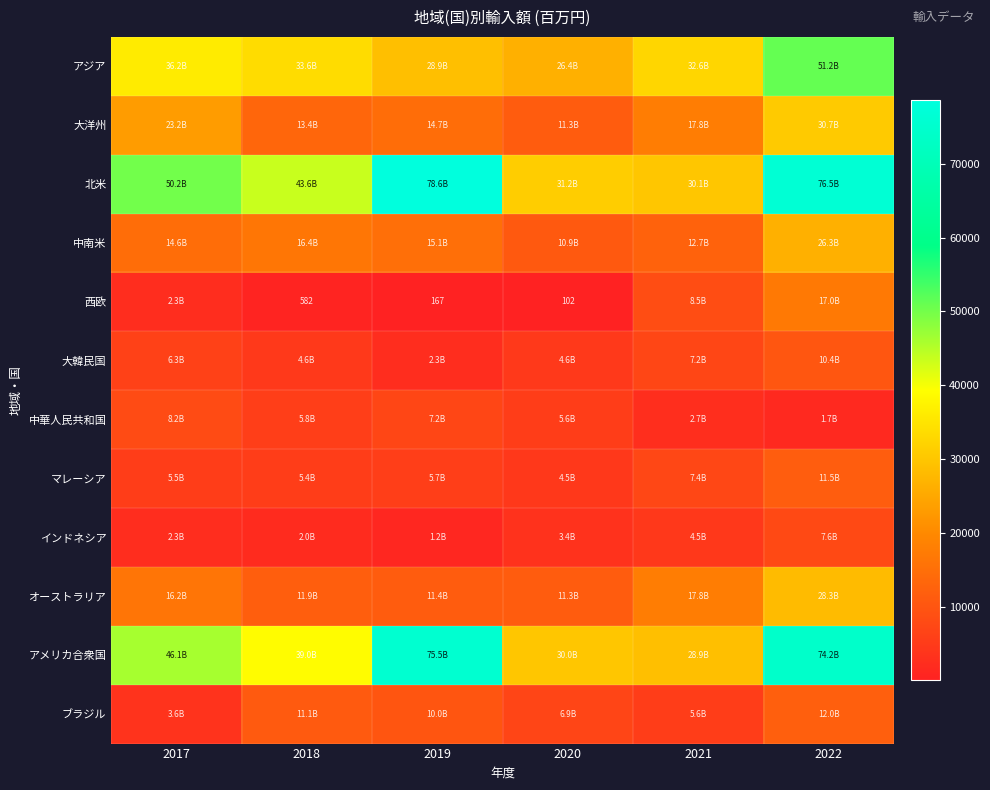

Which series has the largest total across all categories?

北米